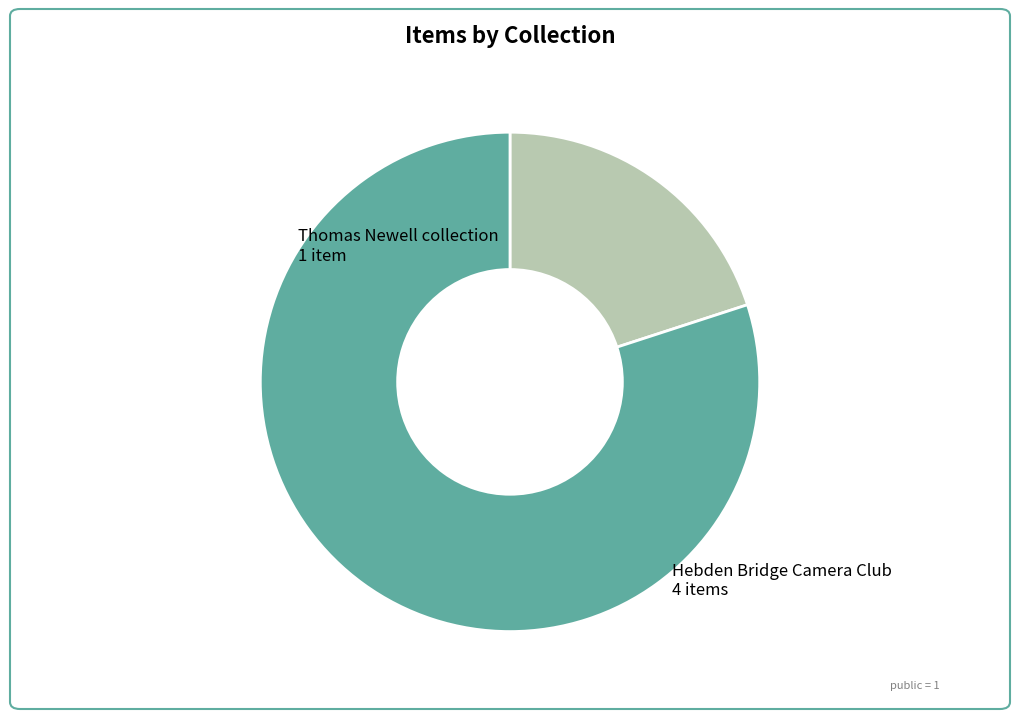

How many segments does this pie chart have?

2